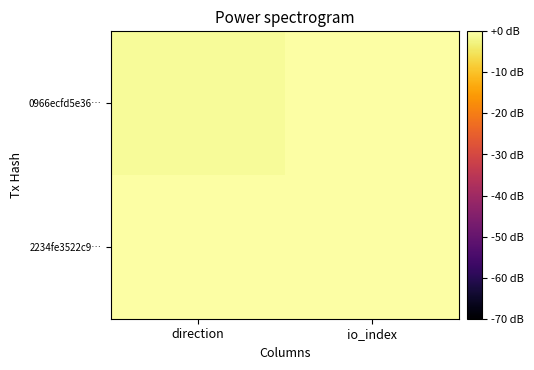

Reading left to right, list all the values displayed in this chart.

0966ecfd5e36…: direction=-1	io_index=8
2234fe3522c9…: direction=1	io_index=6